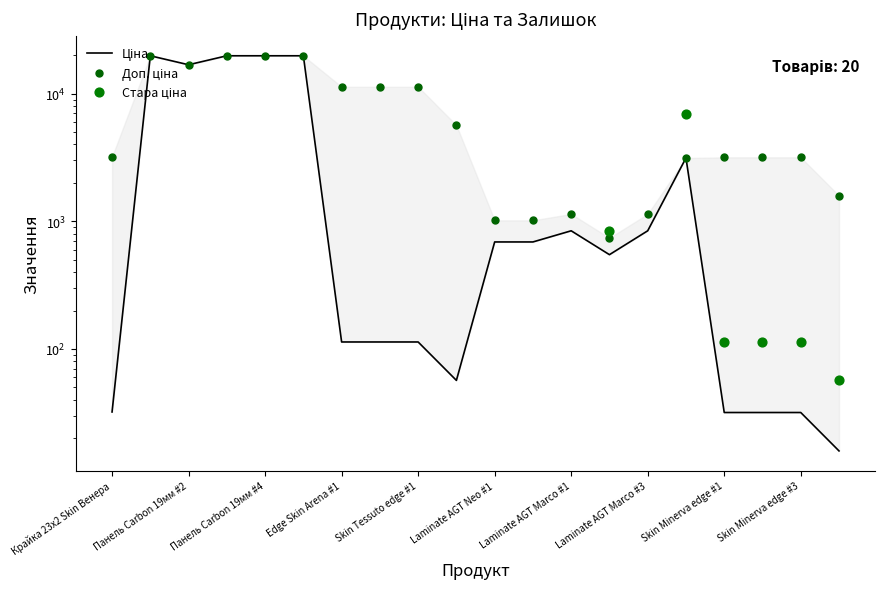

Is the value of Доп. ціна at 17 greater than the value of Ціна at 2?

No